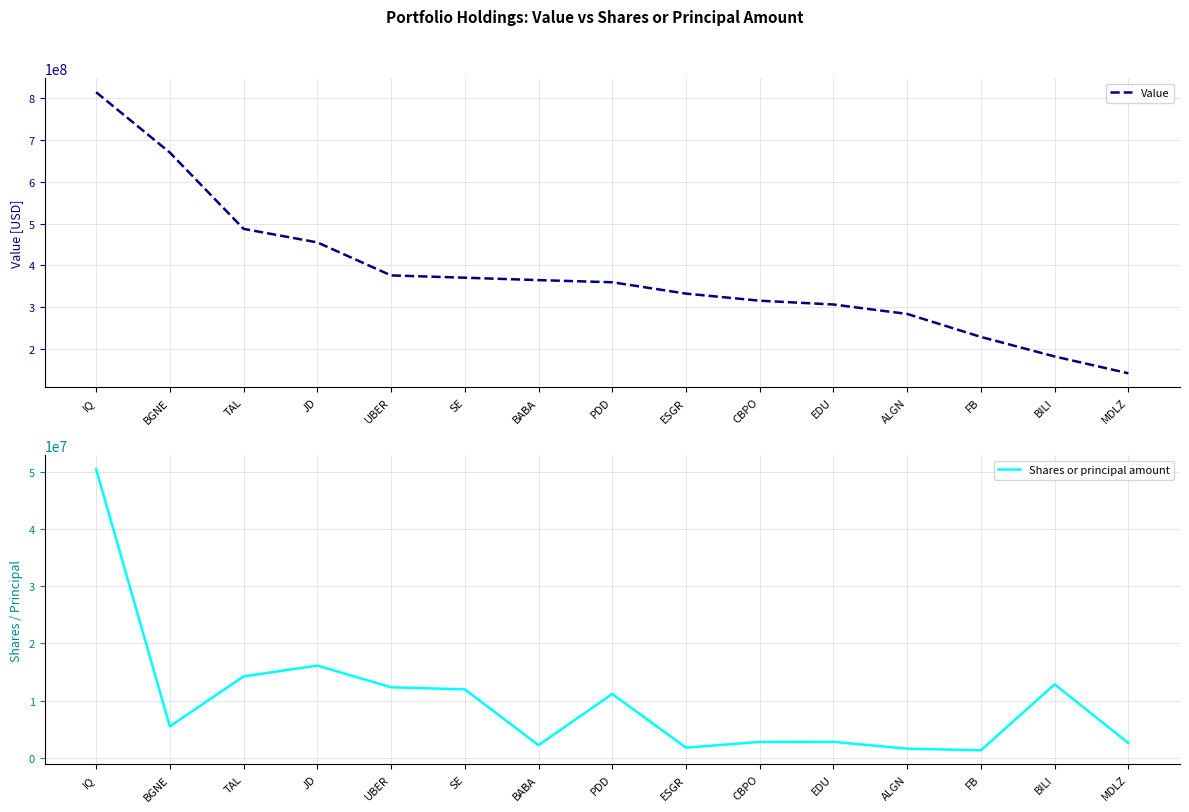

At which label is Value closest to 477851000?

TAL